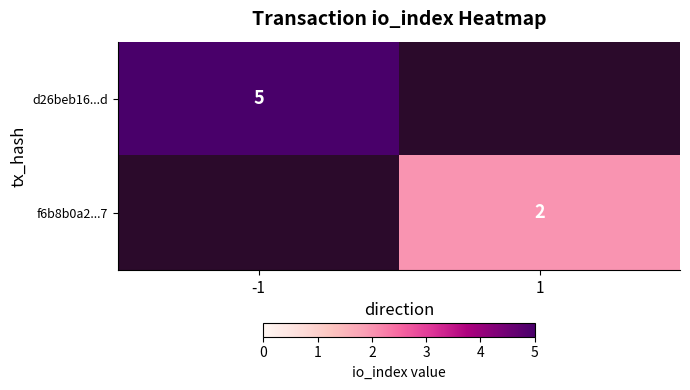

The d26beb16...d series shows 8 at -1. True or false?

False